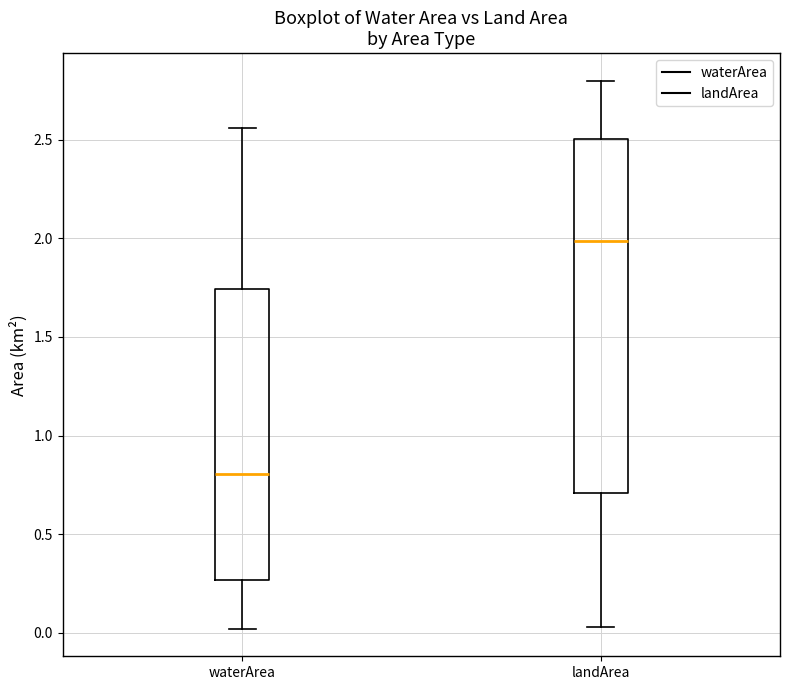

Comparing the boxes themselves (not the whiskers), which one is the tallest?

landArea